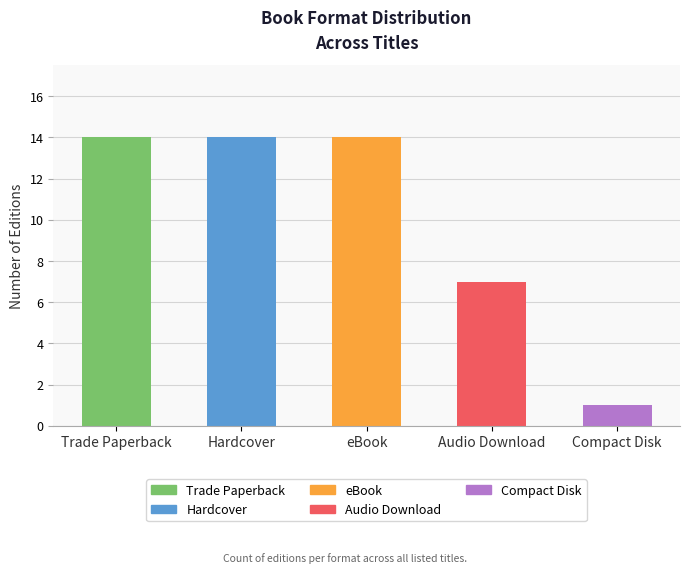

Reading left to right, transcribe all the data shown in this chart.

14	14	14	7	1